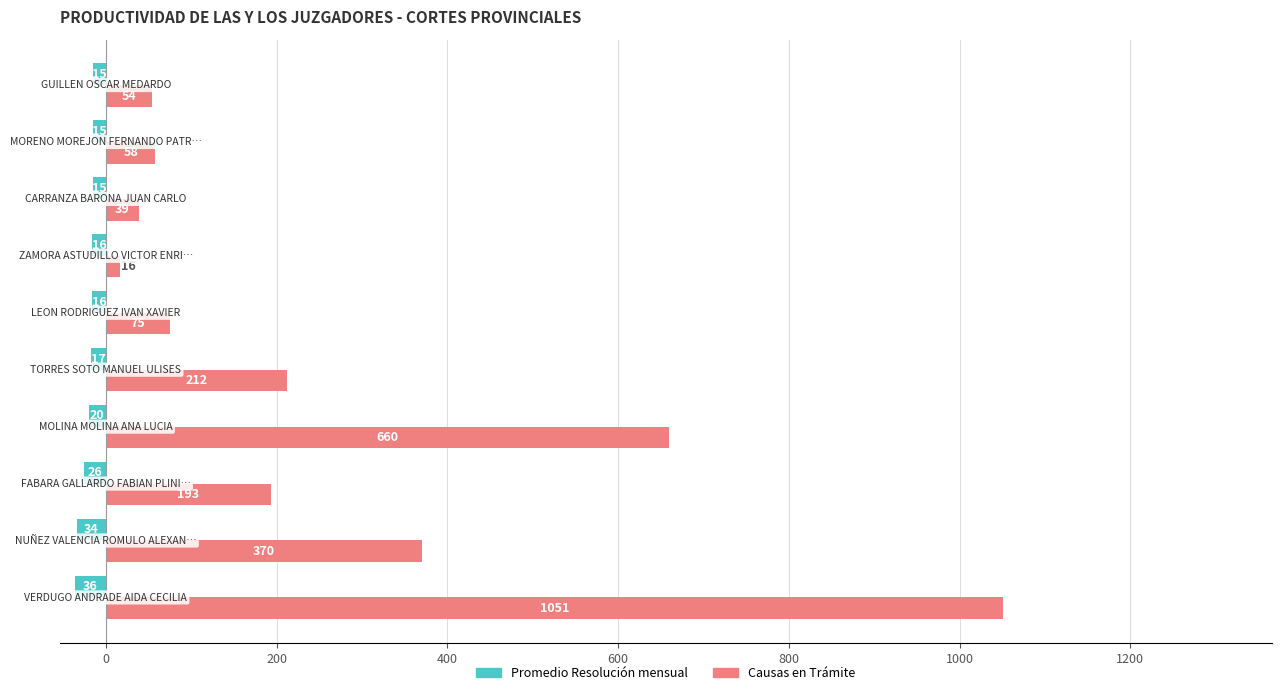

List the series in order of their overall mean, highest first.

Causas en Trámite, Promedio Resolución mensual